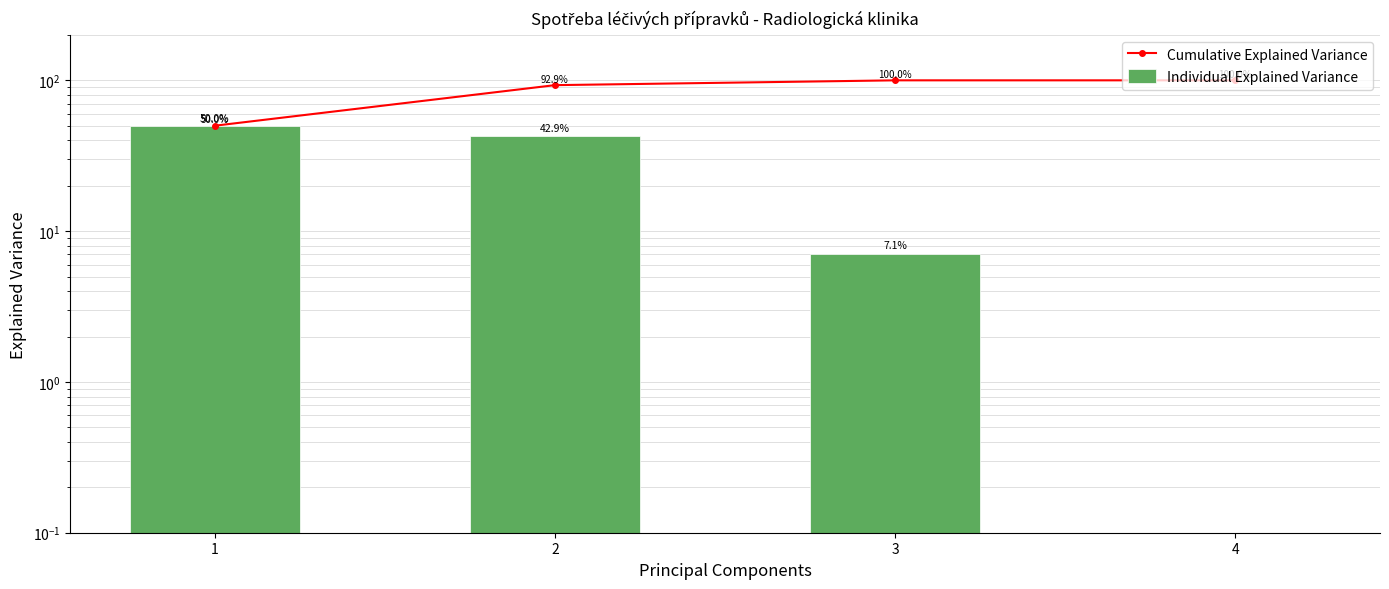

List the series in order of their overall mean, highest first.

Cumulative Explained Variance, Individual Explained Variance